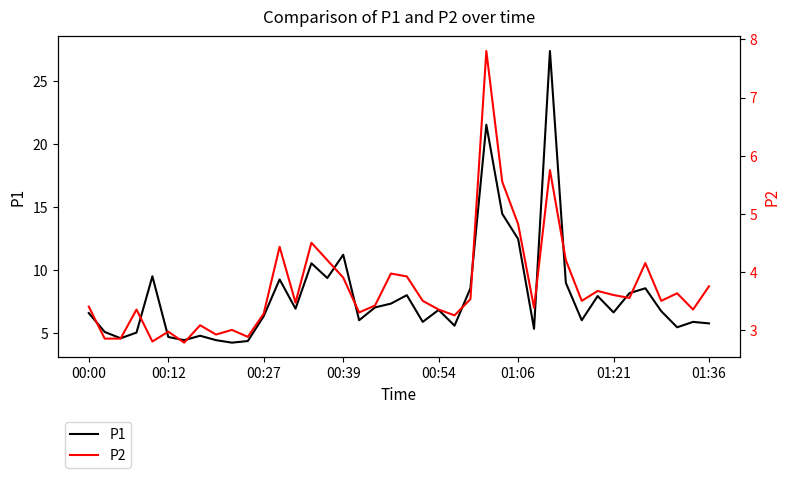

What are all the series names shown in the legend?

P1, P2